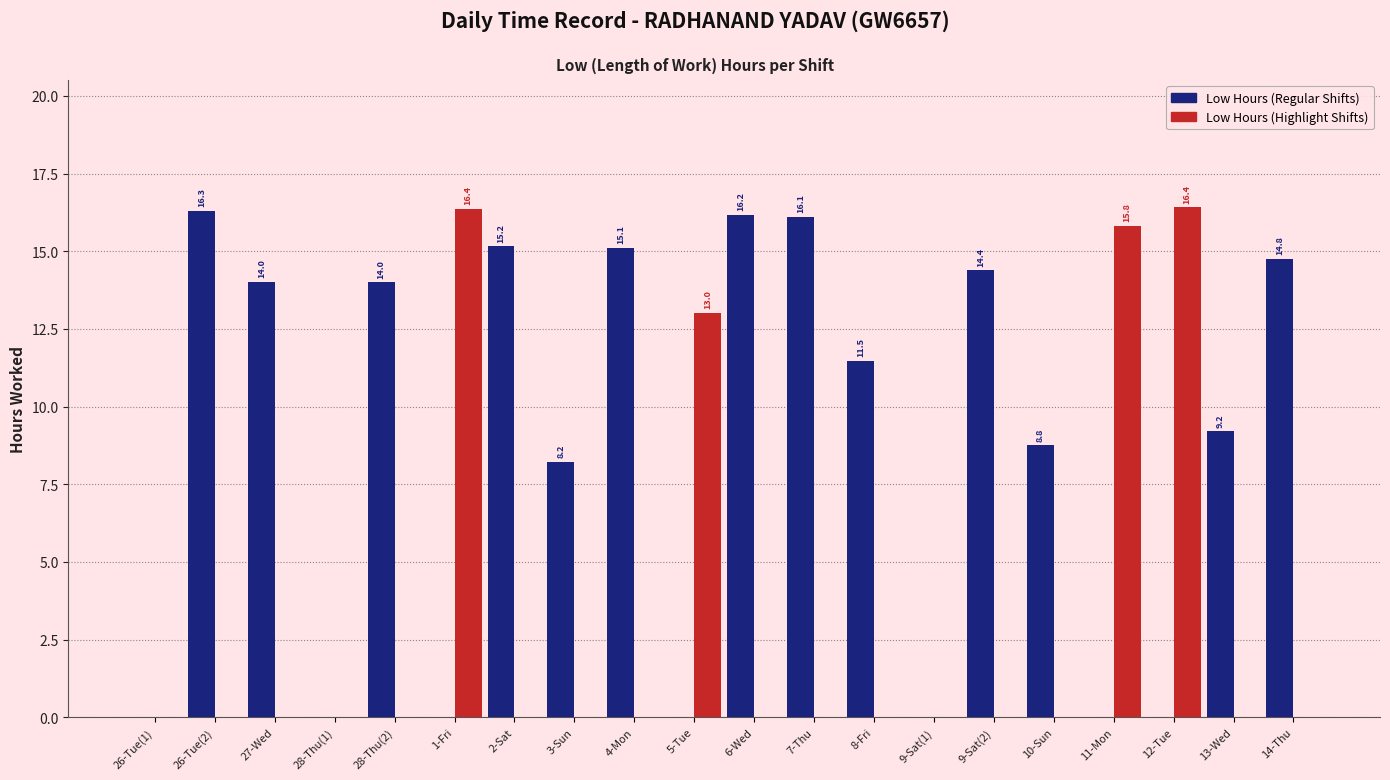

How many categories are shown in the chart?

20